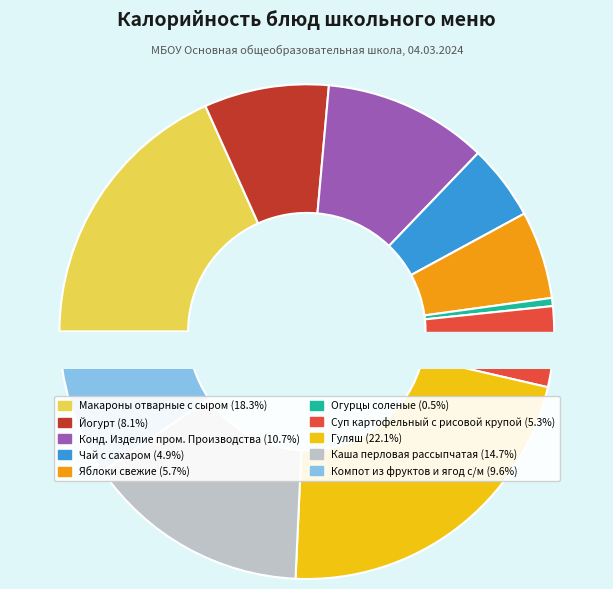

To the nearest percent, what portion does Огурцы соленые represent?

1%